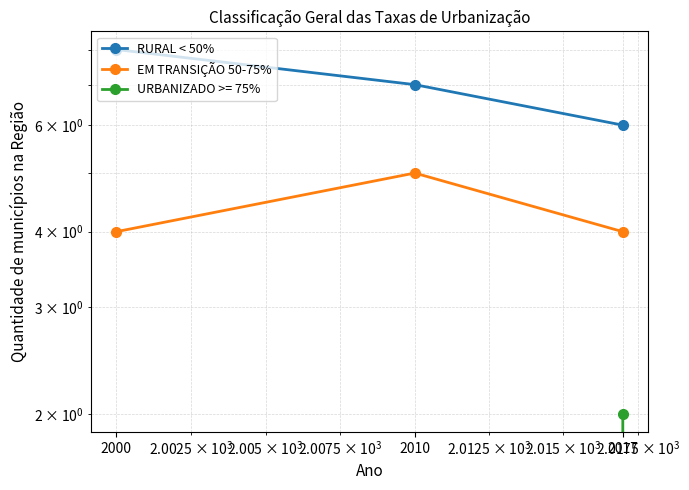

List the labels in order of RURAL < 50% value, largest first.

2000, 2010, 2017